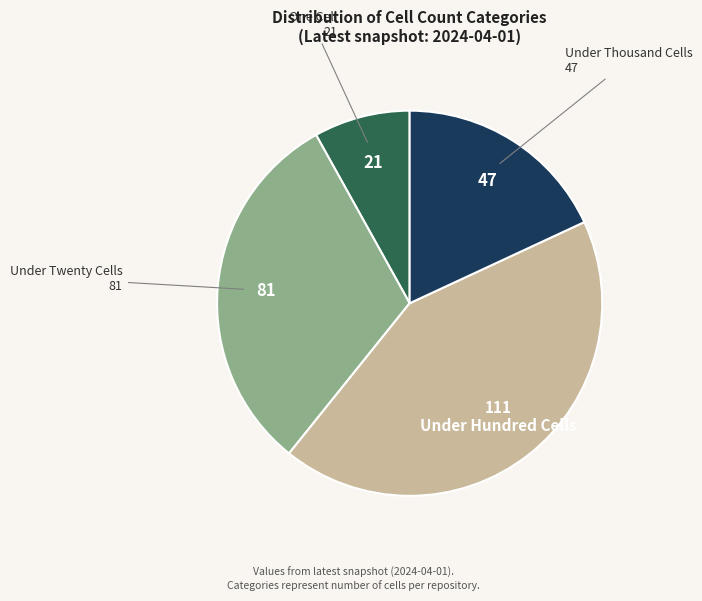

Is there any slice that represents more than half of the pie?

No